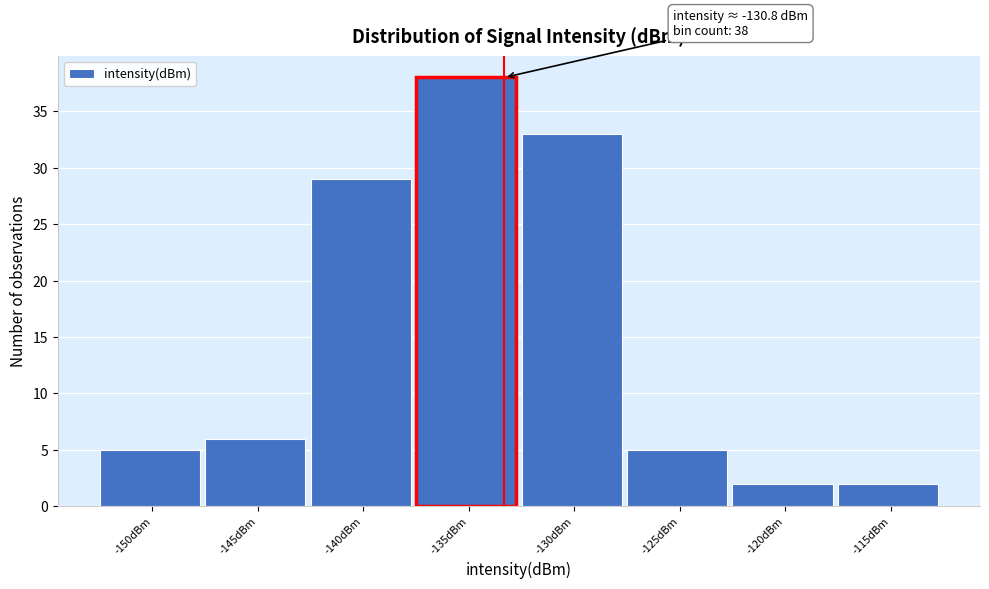

Reading left to right, transcribe all the data shown in this chart.

-150dBm=5	-145dBm=6	-140dBm=29	-135dBm=38	-130dBm=33	-125dBm=5	-120dBm=2	-115dBm=2